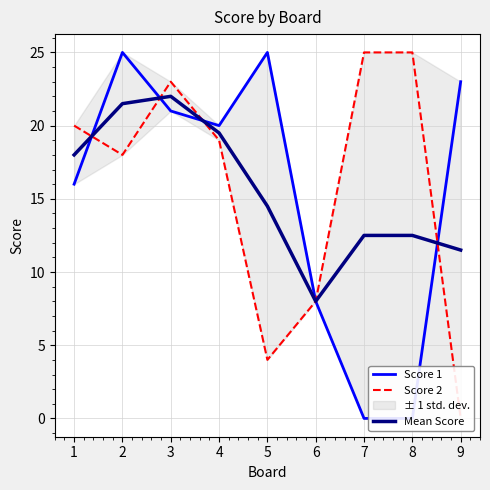

True or false: Mean Score and Score 2 cross at least once.

True